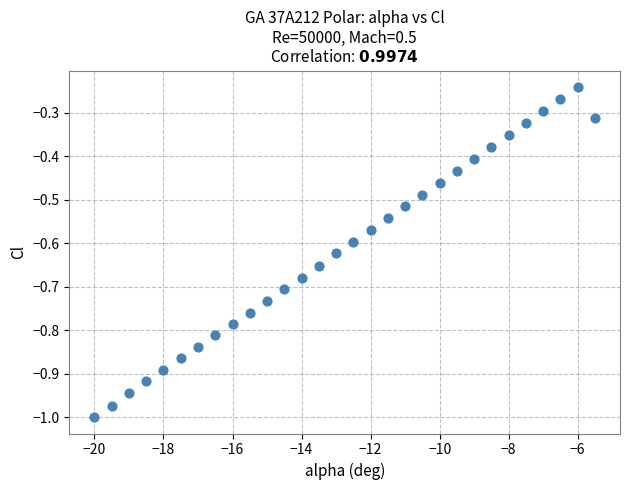

What is the range of X values (max minus min)?

14.5